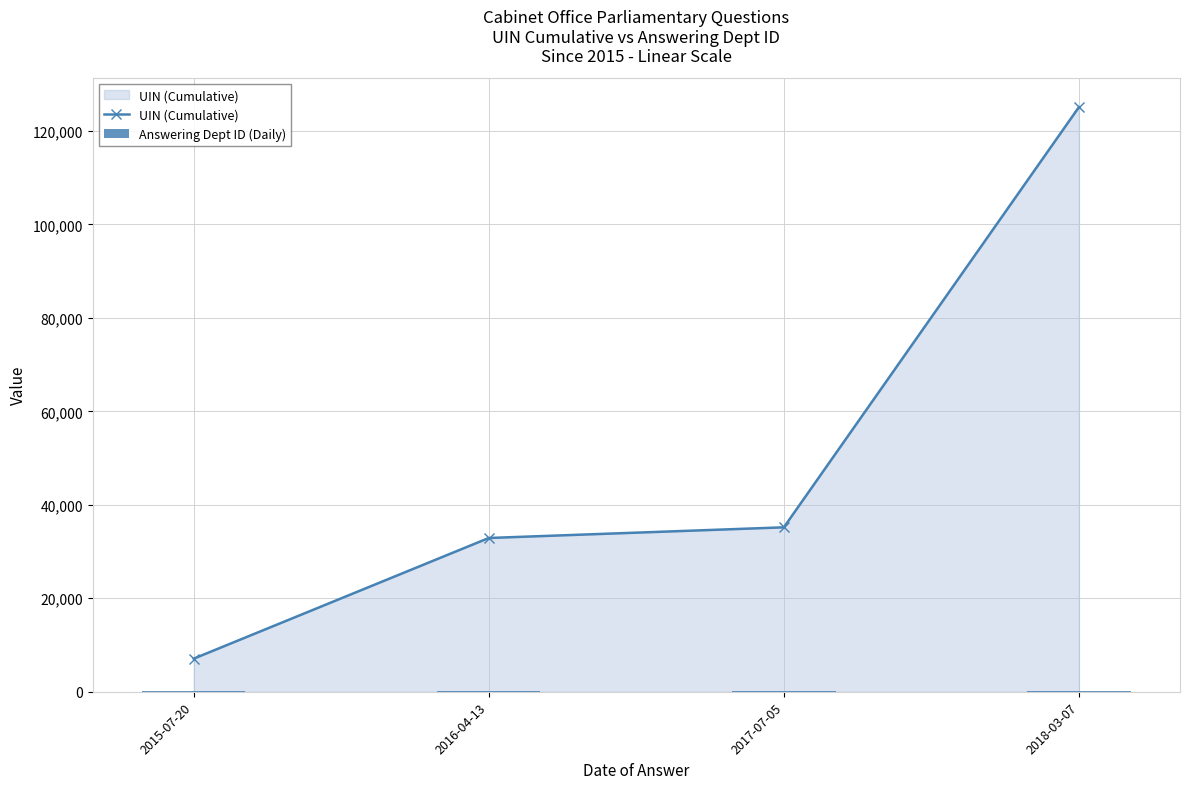

Which series has the largest range (max minus min)?

UIN (Cumulative)